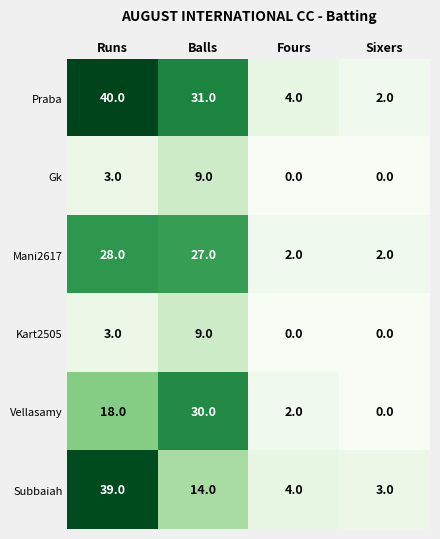

What is the approximate value of Mani2617 at Runs, to the nearest 10?

30